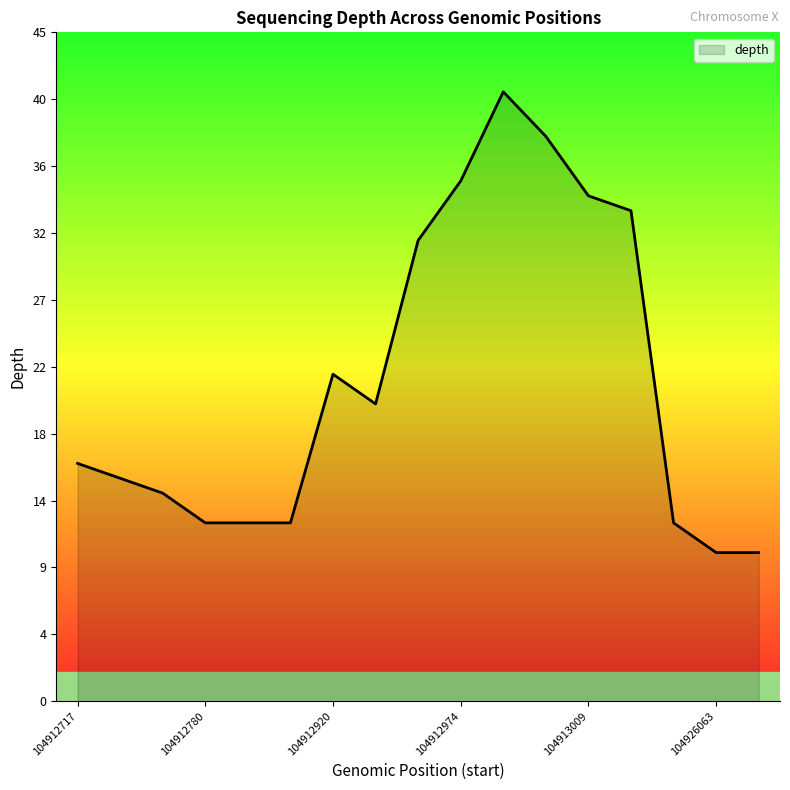

Does the chart have visible grid lines?

No